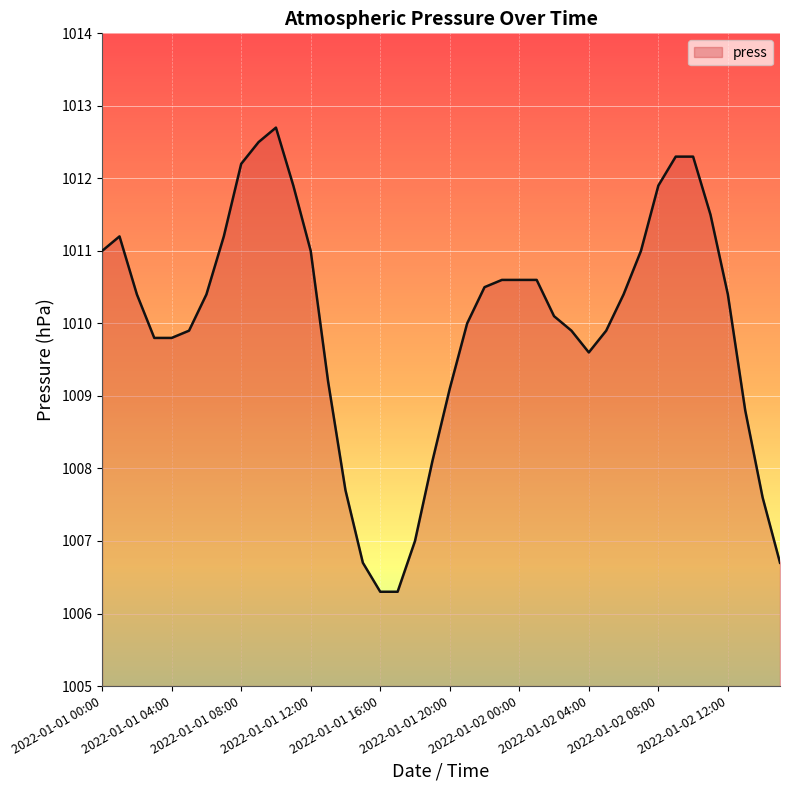

What is the greatest value displayed?

1012.7